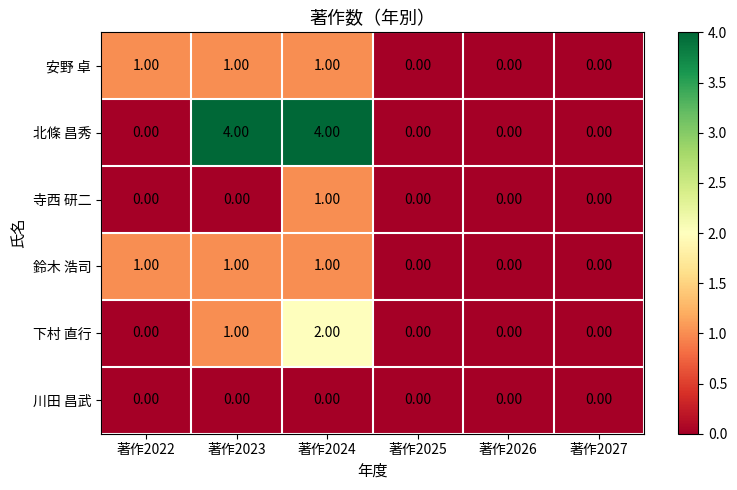

Which series has the largest total across all categories?

北條 昌秀